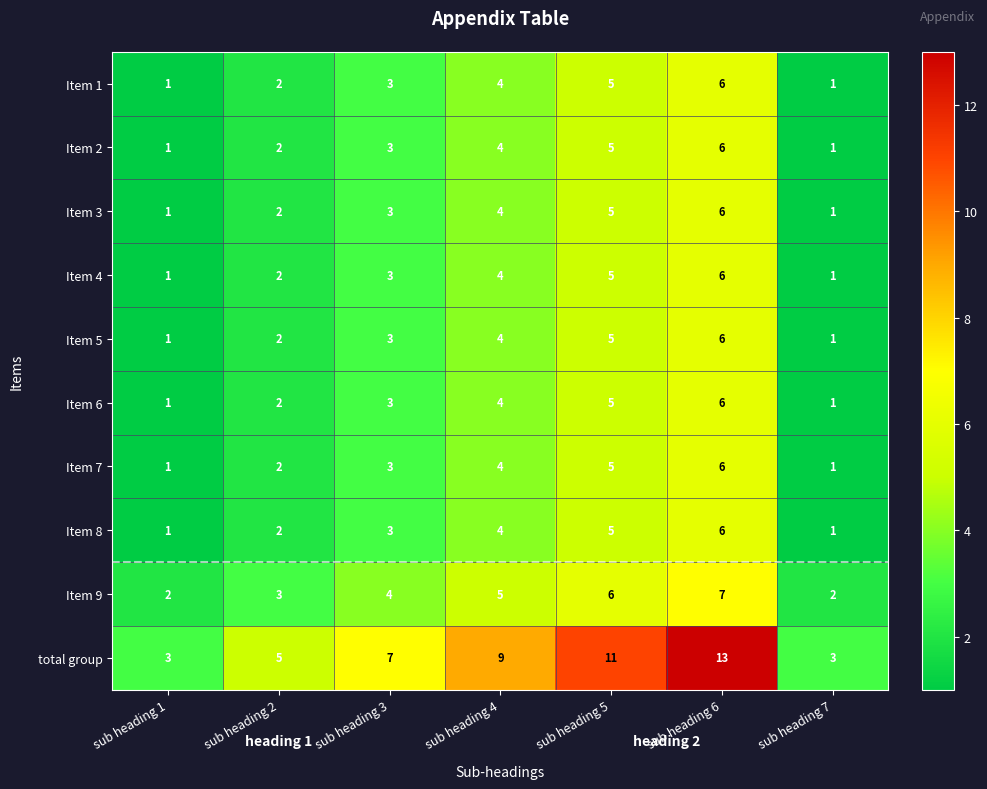

Between sub heading 4 and sub heading 6, which series saw the biggest shift?

total group